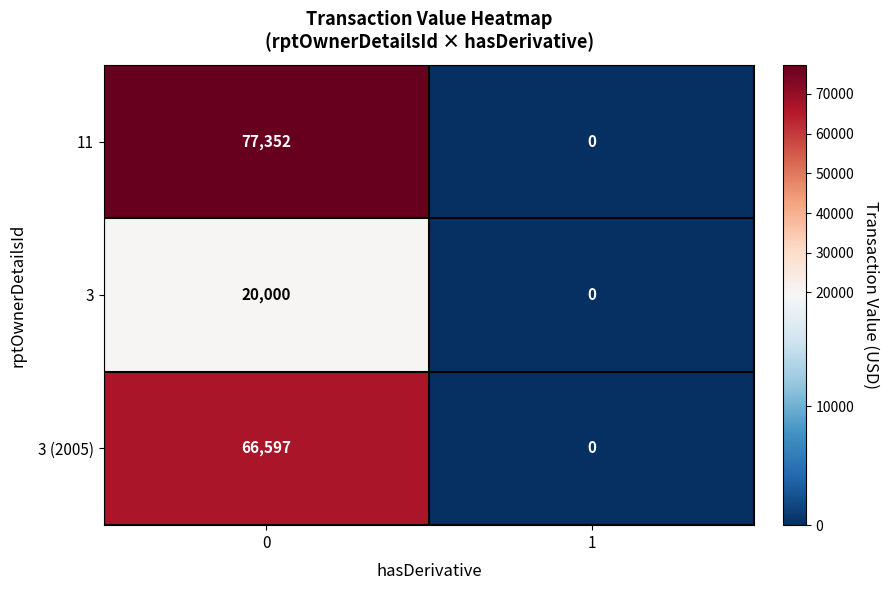

Which series has the largest total across all categories?

11